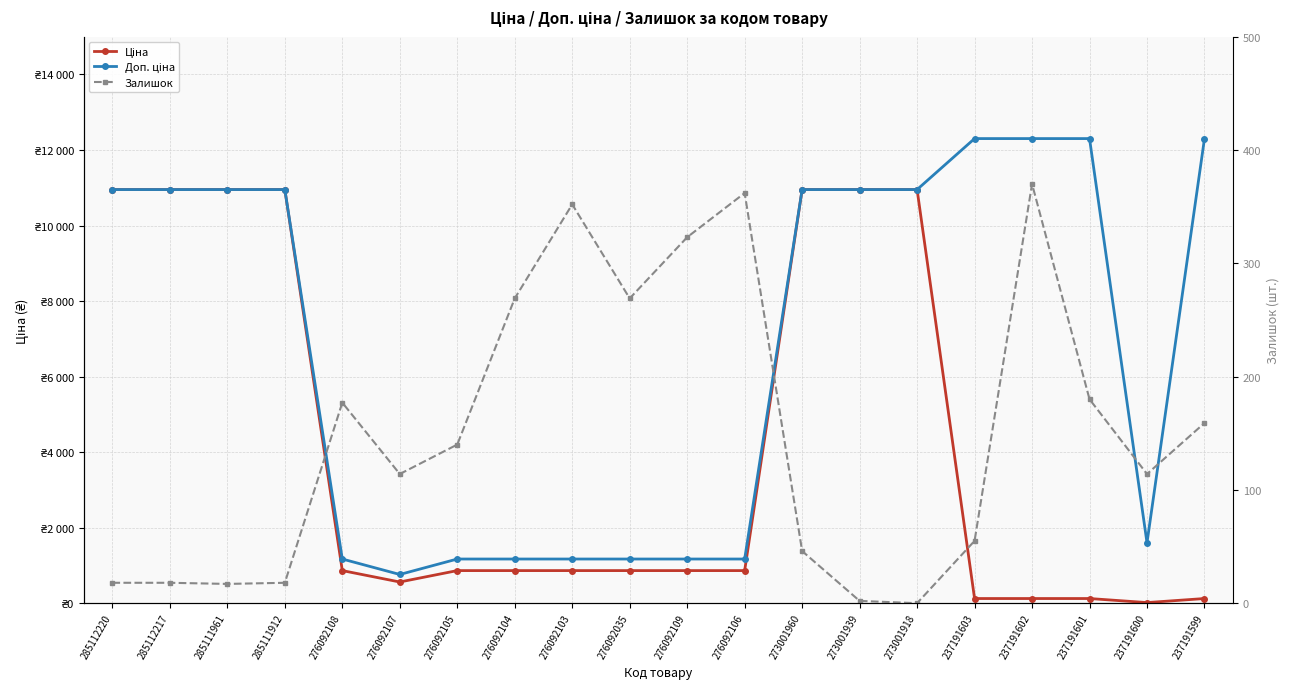

At which label does Залишок reach its peak?

237191602